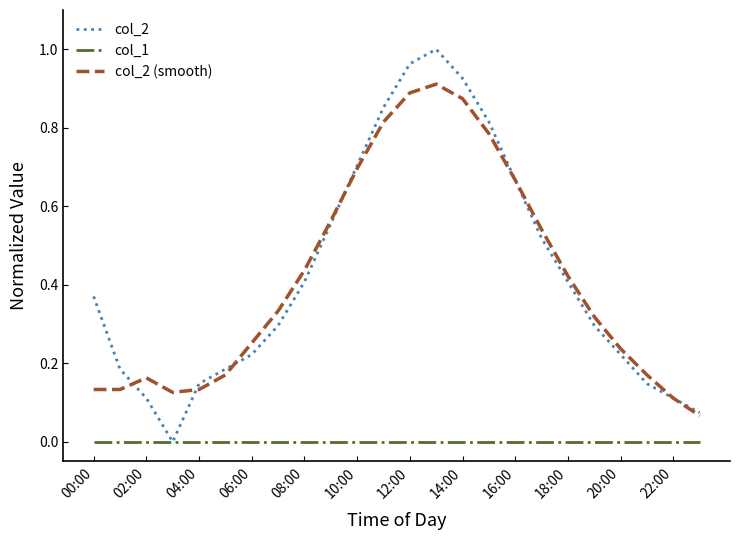

How many categories are shown in the chart?

24